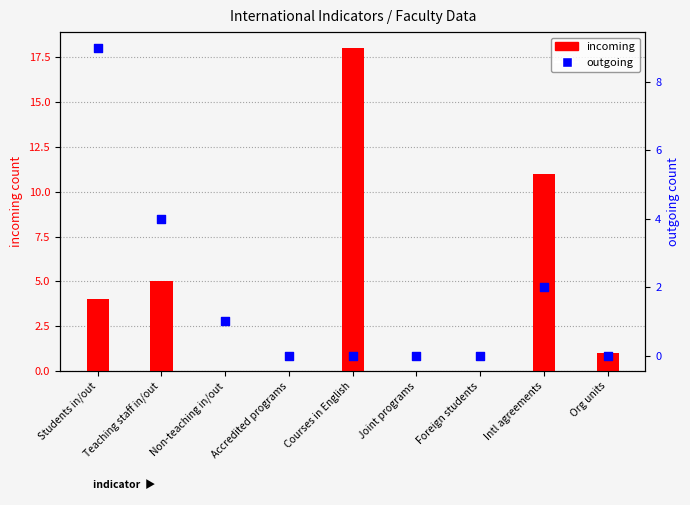

Which series contains the lowest Y value?

incoming